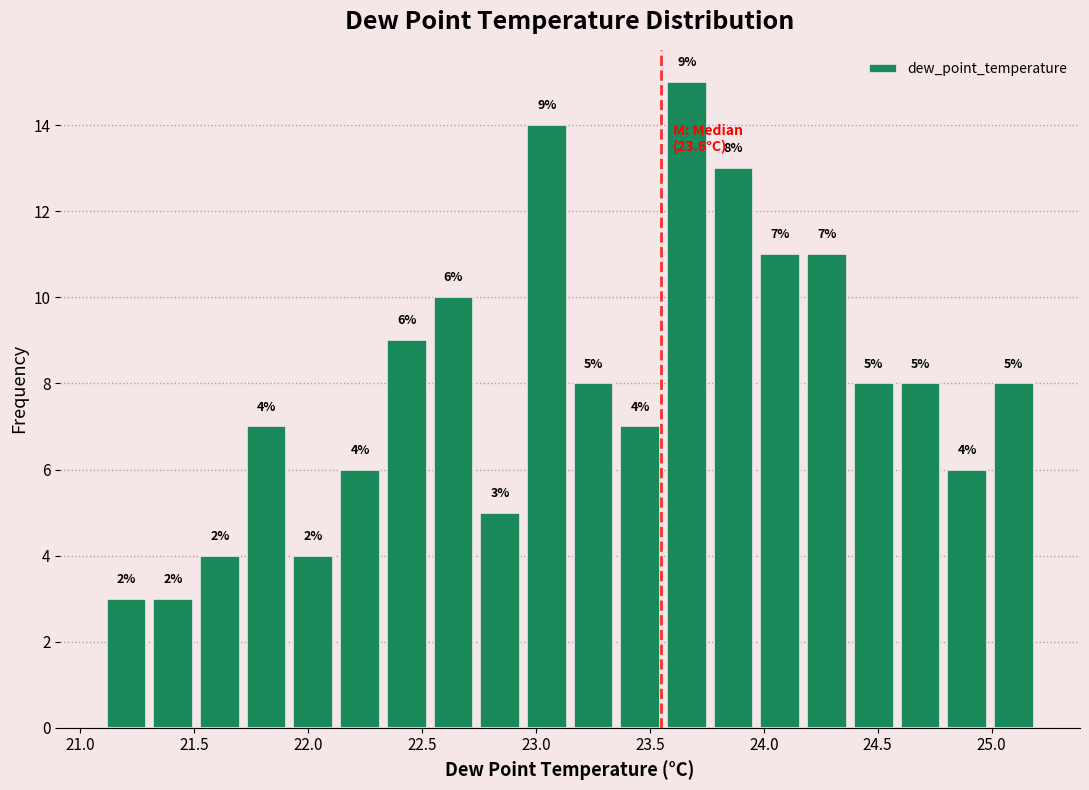

Over which range of the x-axis is the bar tallest?

23.560 to 23.765